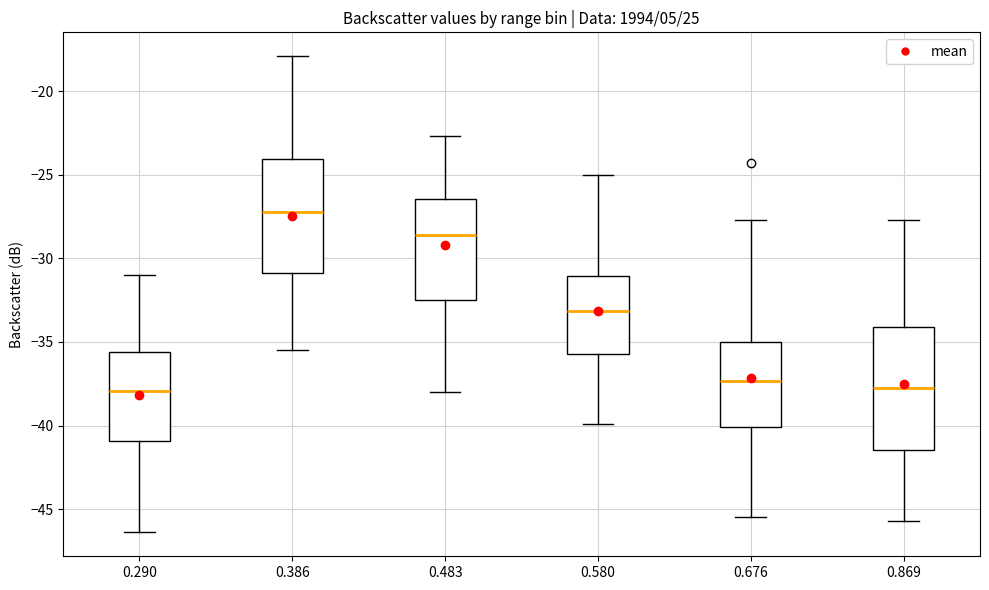

Reading left to right, read every box against the y-axis: the position of its median line, the range the box covers, and the ends of its whiskers. The values are not printed on the chart, so give them approximately, as read against the axis.

0.290: median -38.0, box -41.0 to -35.5, whiskers -46.5 to -31.0
0.386: median -27.0, box -31.0 to -24.0, whiskers -35.5 to -18.0
0.483: median -28.5, box -32.5 to -26.5, whiskers -38.0 to -22.5
0.580: median -33.0, box -35.5 to -31.0, whiskers -40.0 to -25.0
0.676: median -37.5, box -40.0 to -35.0, whiskers -45.5 to -27.5
0.869: median -37.5, box -41.5 to -34.0, whiskers -45.5 to -27.5